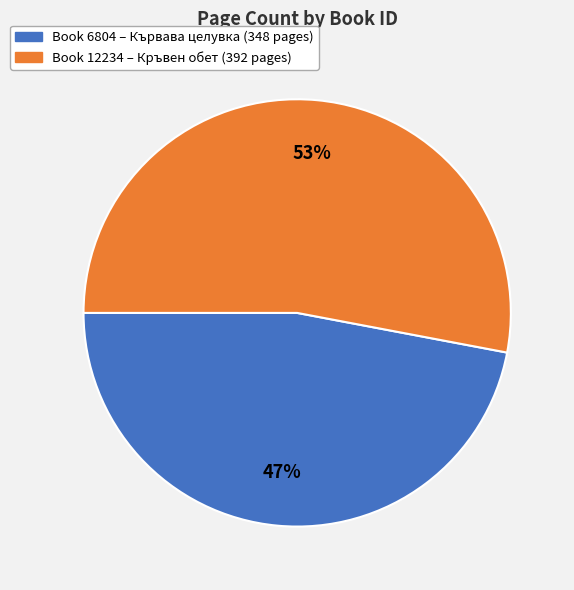

Is there any slice that represents more than half of the pie?

Yes